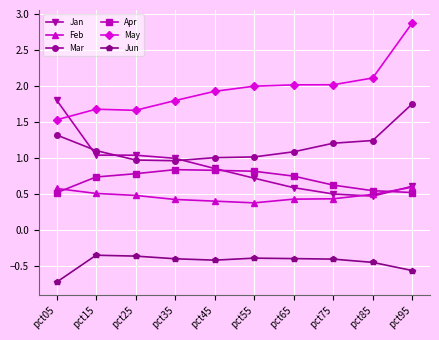

What is the value of the Jan point at the 4th from the left?

1.0